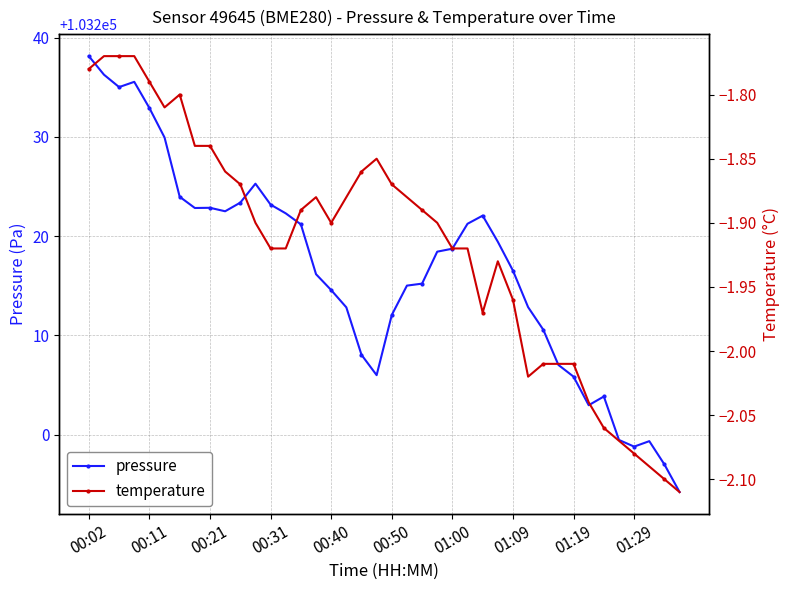

What are all the series names shown in the legend?

pressure, temperature